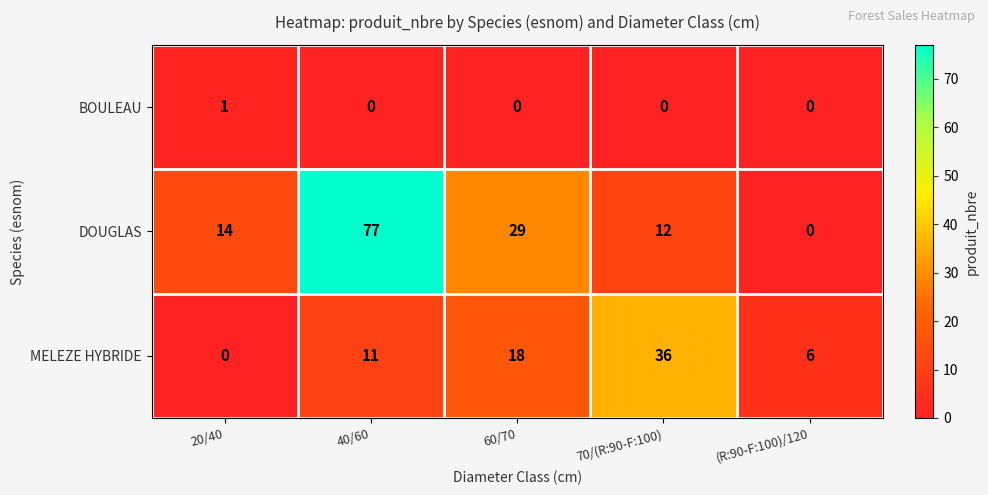

Which category has the highest value across all series?

40/60